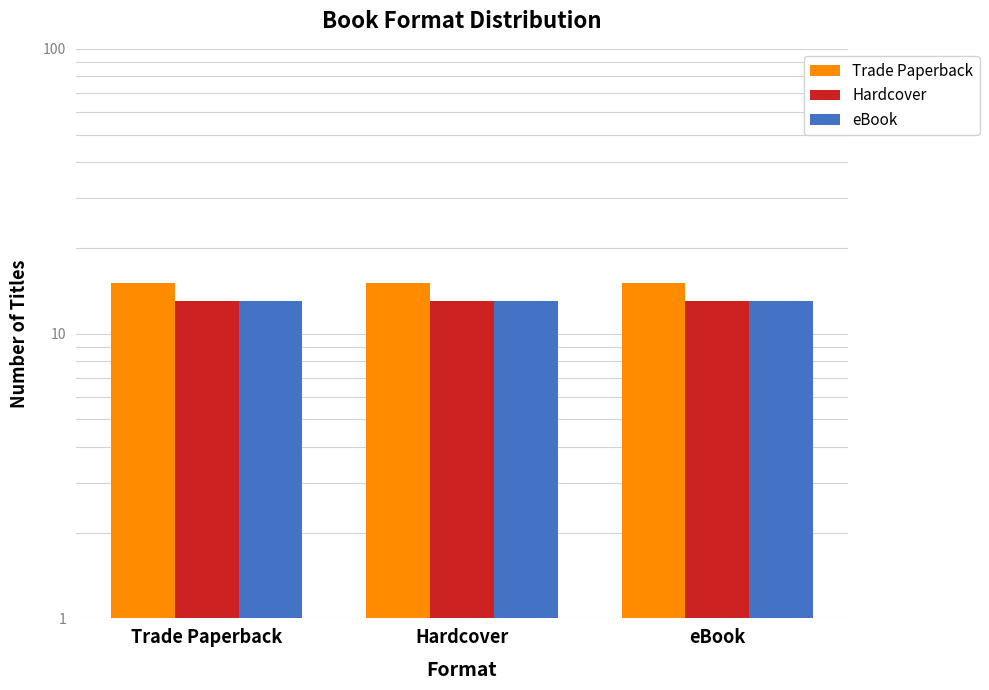

How many groups of bars are there?

3